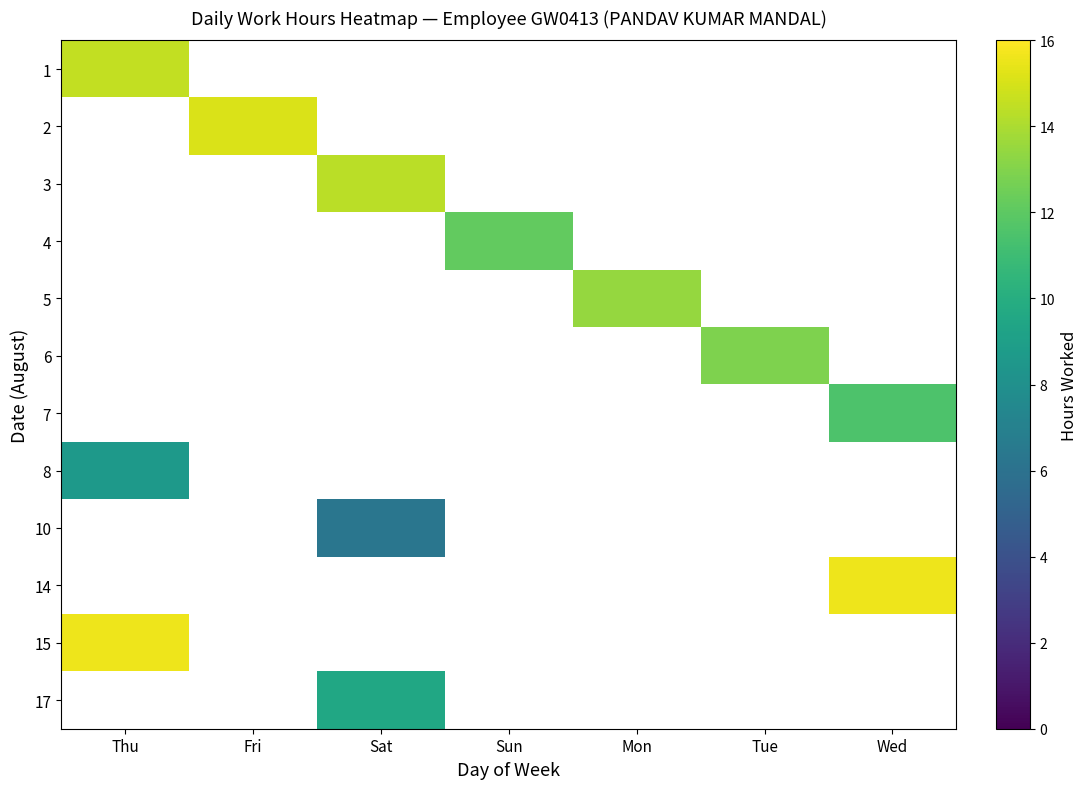

What is the total value across all series at Mon?

13.5